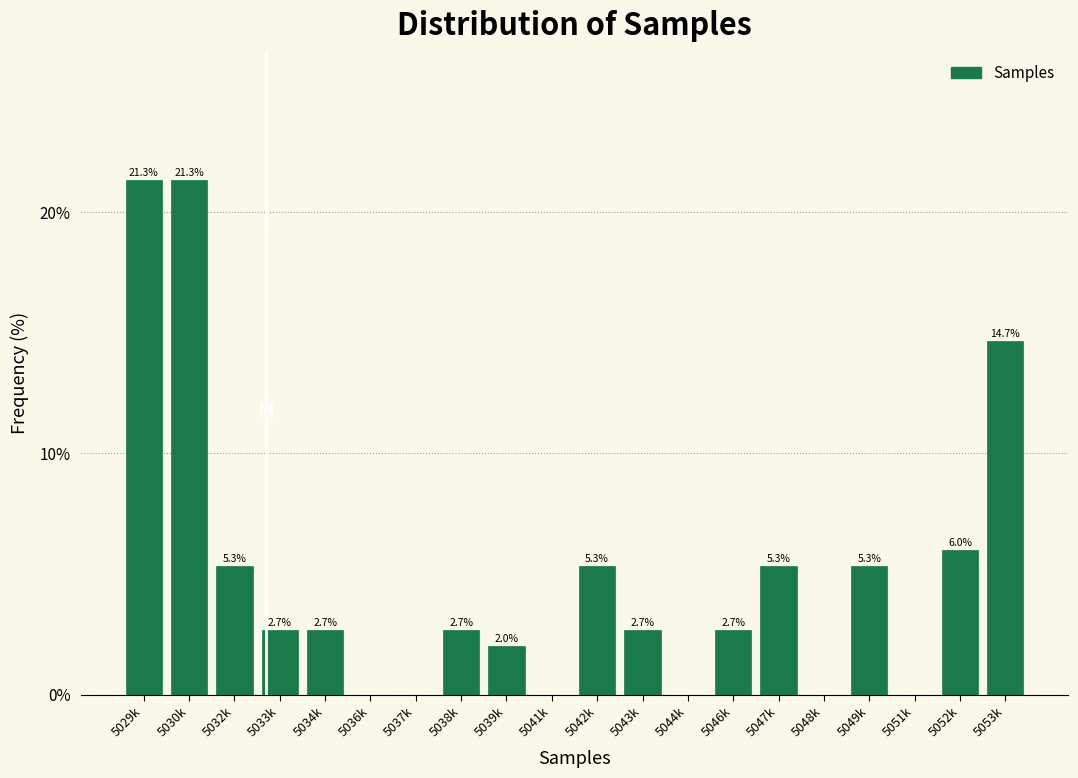

Reading left to right, what are all the values shown in this chart?

5029k=21.3	5030k=21.3	5032k=5.3	5033k=2.7	5034k=2.7	5036k=0.0	5037k=0.0	5038k=2.7	5039k=2.0	5041k=0.0	5042k=5.3	5043k=2.7	5044k=0.0	5046k=2.7	5047k=5.3	5048k=0.0	5049k=5.3	5051k=0.0	5052k=6.0	5053k=14.7